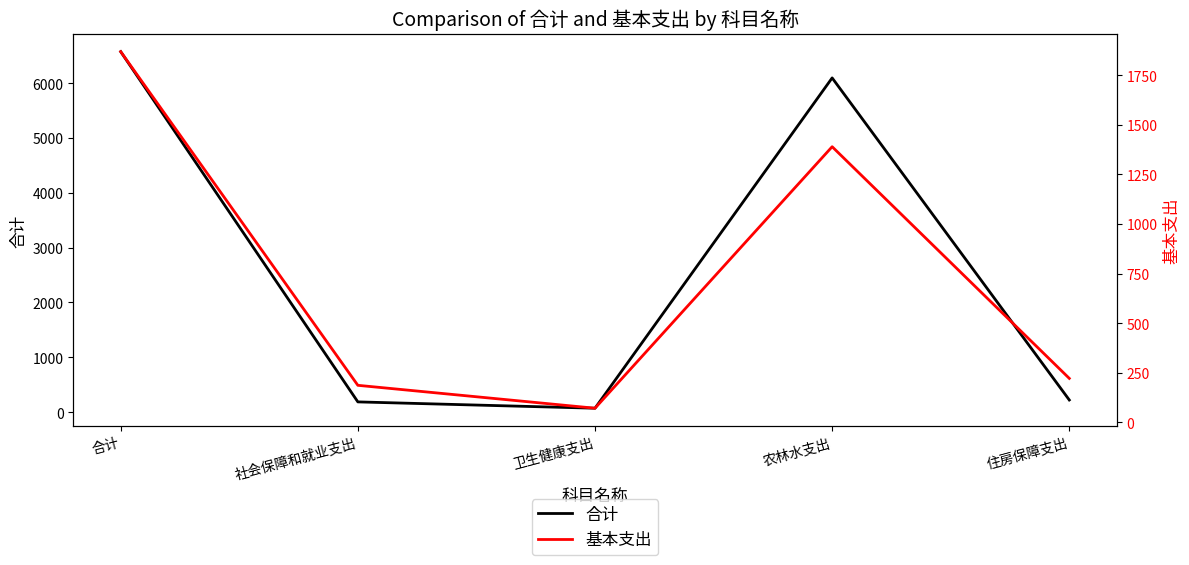

What is the average value of the 合计 series?

2630.5